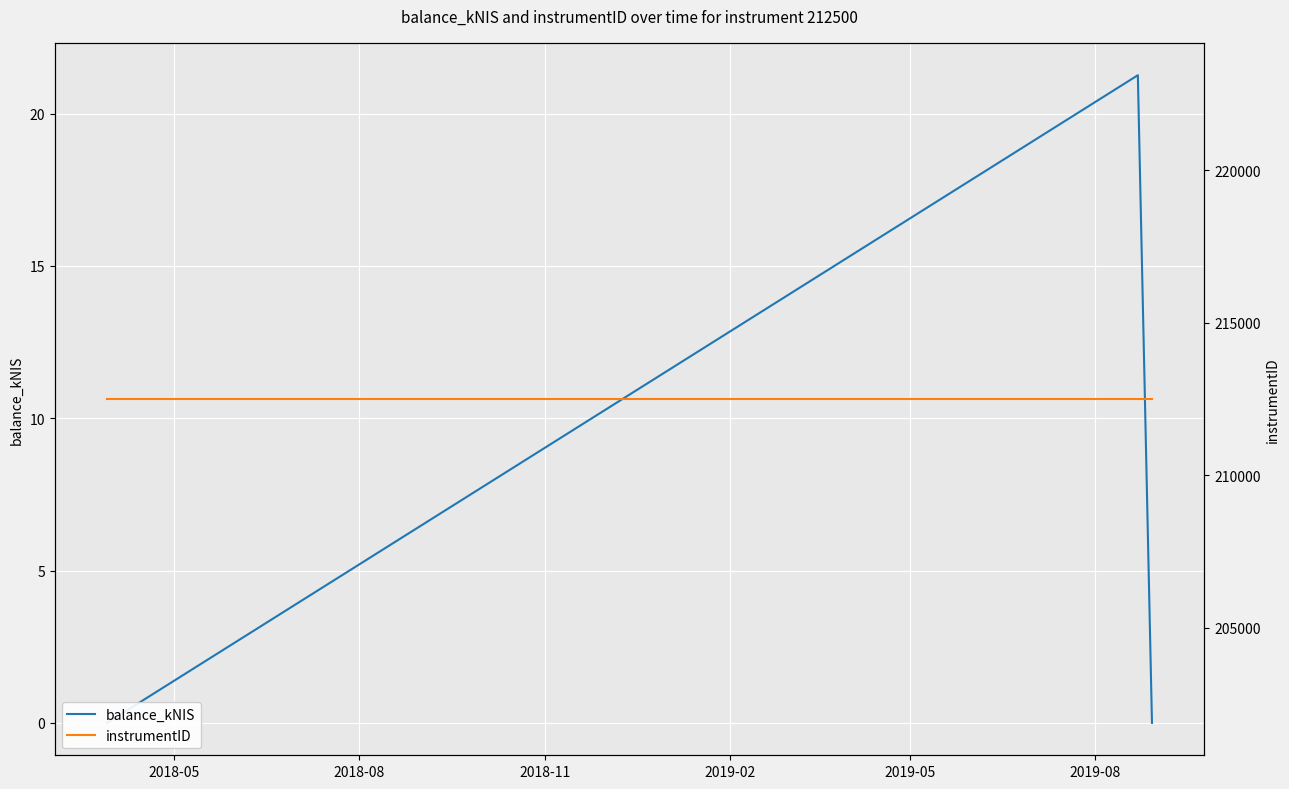

What is the value of the balance_kNIS point at the 2nd from the left?

21.3